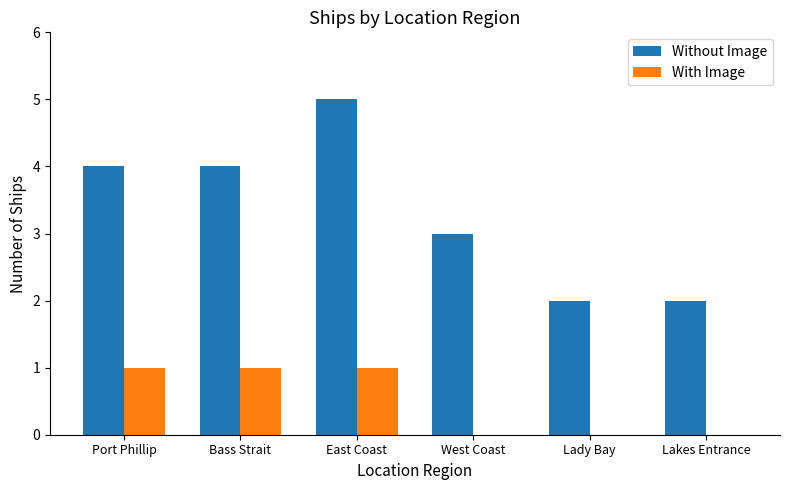

How many groups of bars are there?

6